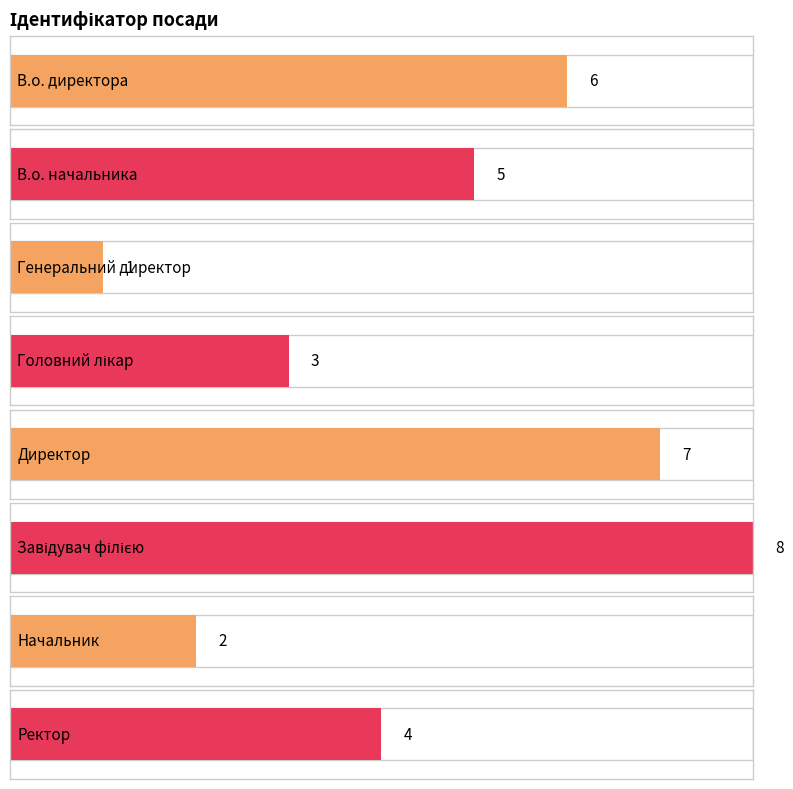

Reading right to left, extract all data points from this chart.

4	2	8	7	3	1	5	6